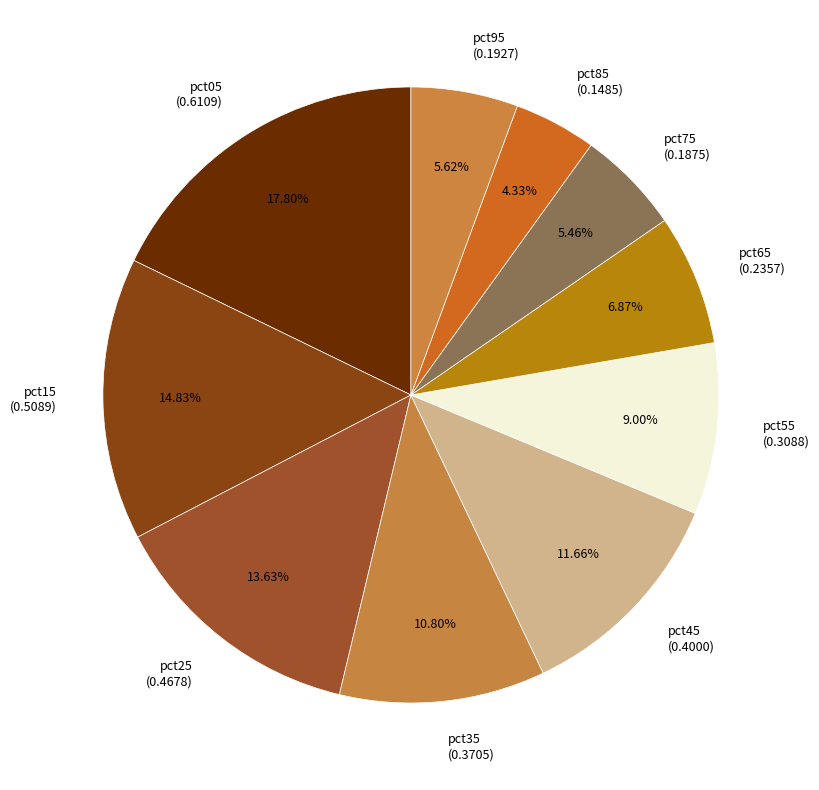

To the nearest percent, what is the average slice percentage?

10%